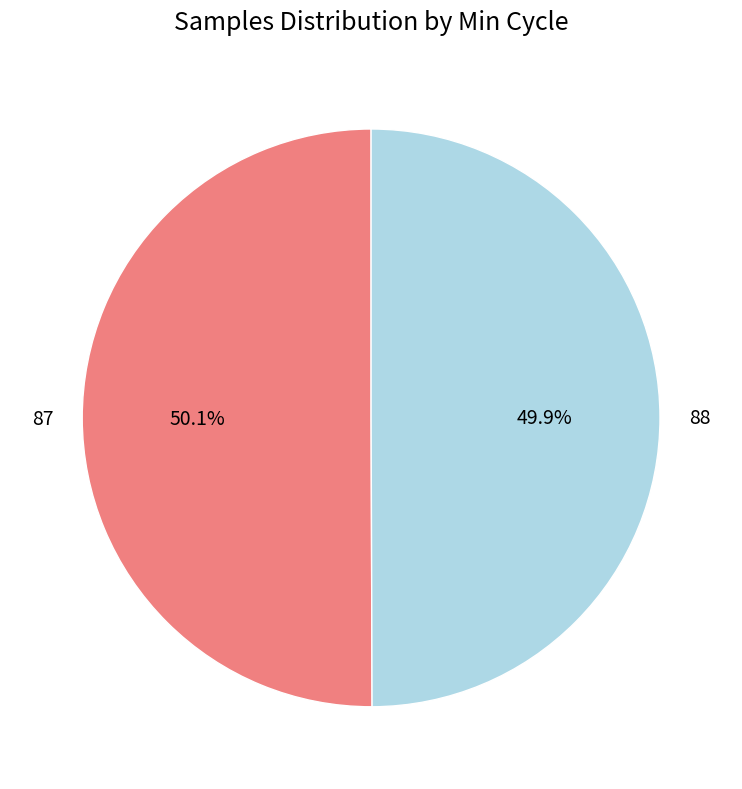

To the nearest percent, what portion does 87 represent?

50%